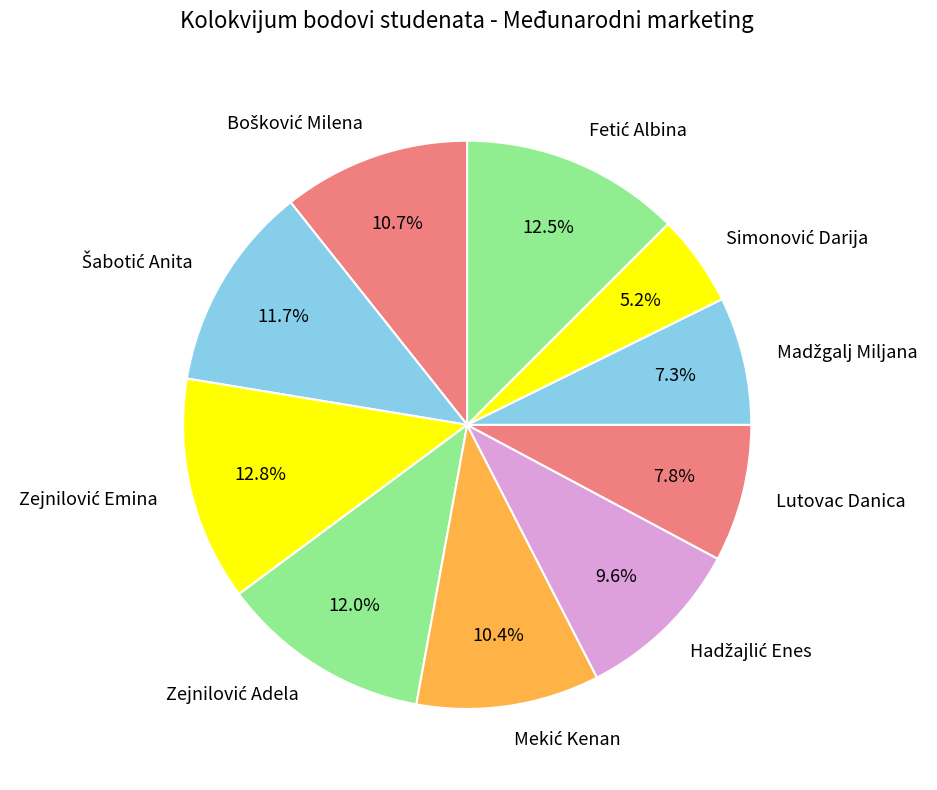

Does any single category account for the majority?

No